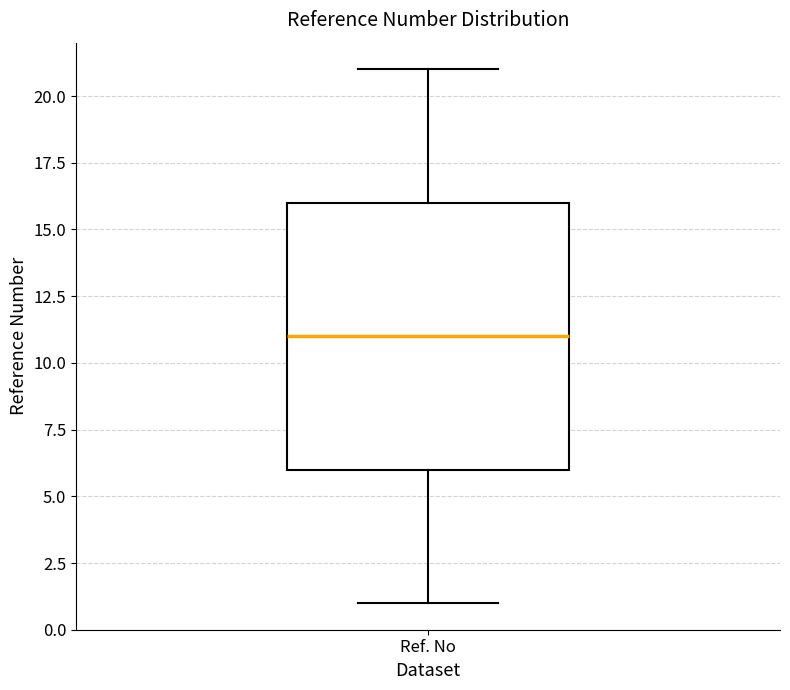

Read this box plot against the y-axis: the position of the median line, the range covered by the box, and the ends of both whiskers. The values are not printed on the chart, so give them approximately, as read against the axis.

median 11, box 6 to 16, whiskers 1 to 21